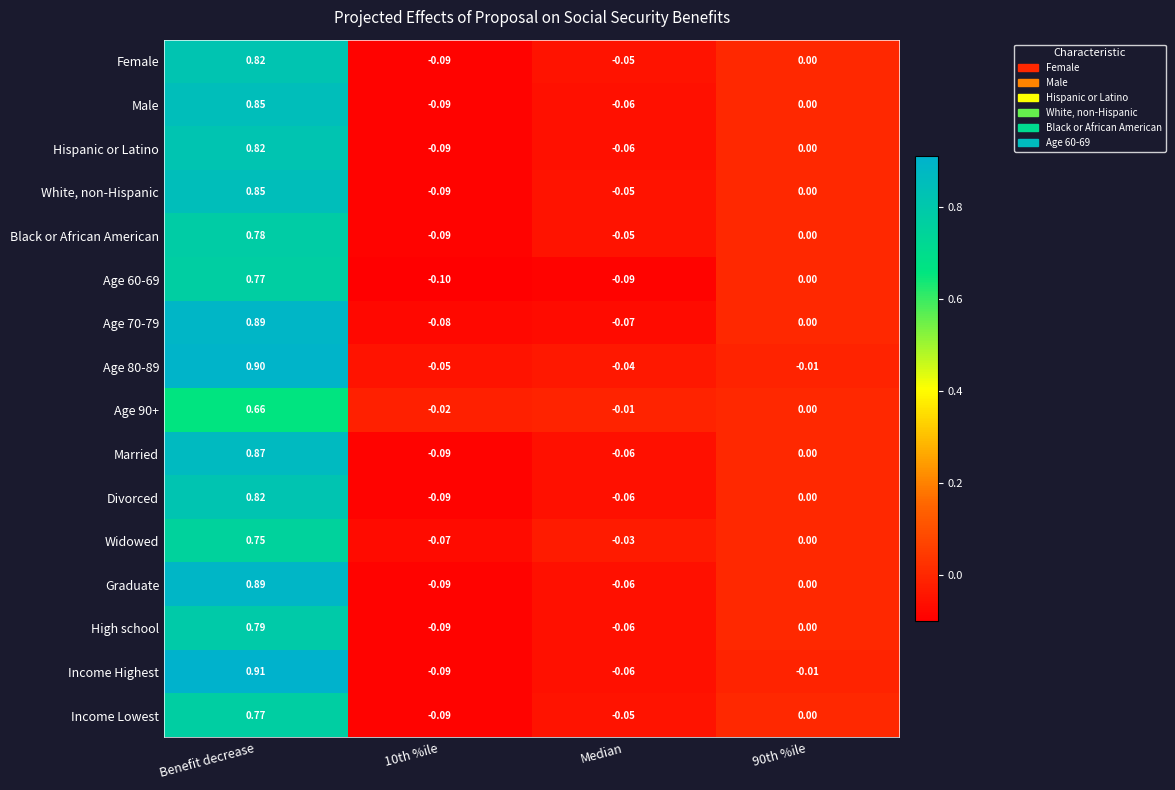

How many distinct data groups are displayed?

16